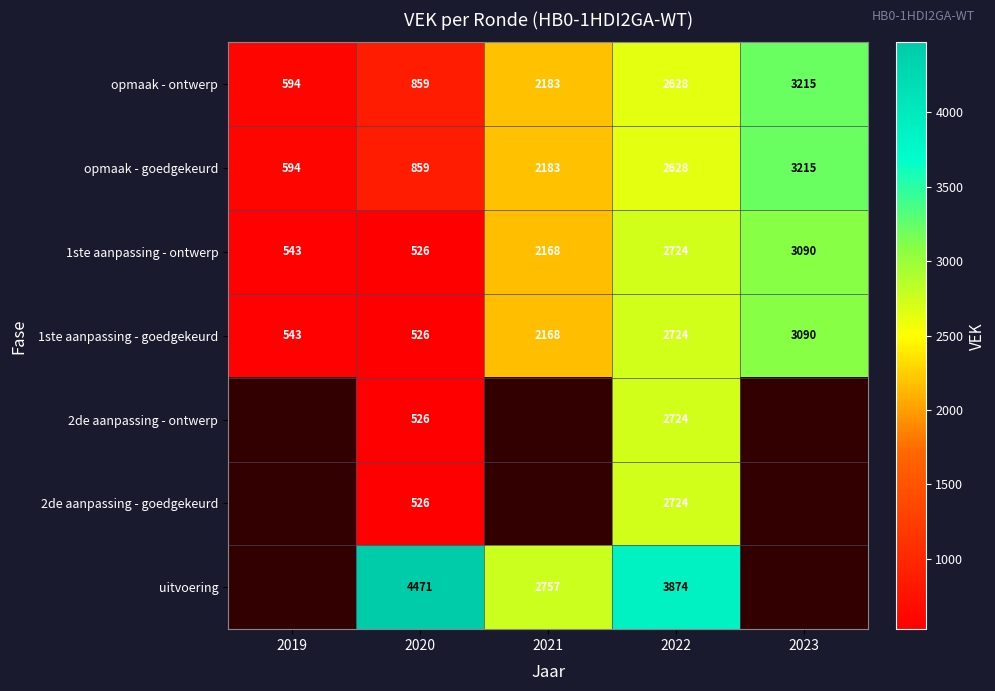

What value does the 1ste aanpassing - ontwerp series have at 2021, to the nearest 10?

2170